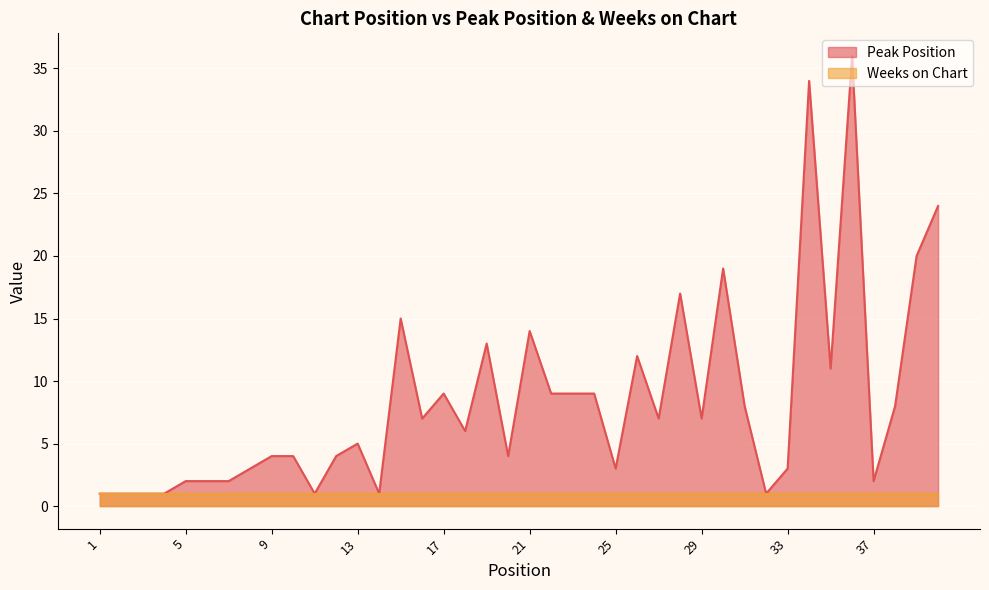

Rank the categories by value from highest to lowest.

36, 34, 40, 39, 30, 28, 15, 21, 19, 26, 35, 17, 22, 23, 24, 31, 38, 16, 27, 29, 18, 13, 9, 10, 12, 20, 8, 25, 33, 5, 6, 7, 37, 1, 2, 3, 4, 11, 14, 32